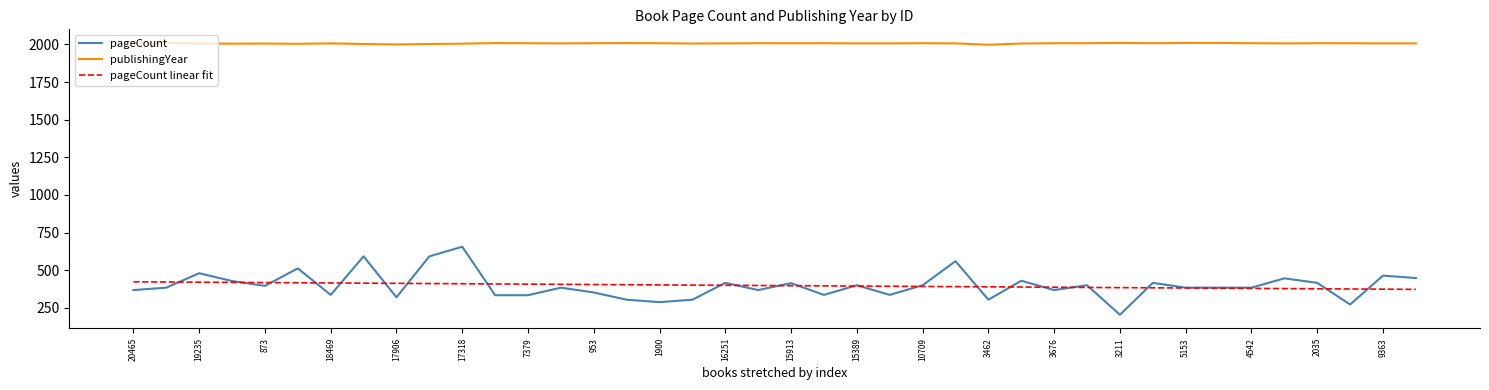

What is the maximum value for publishingYear?

2010.0